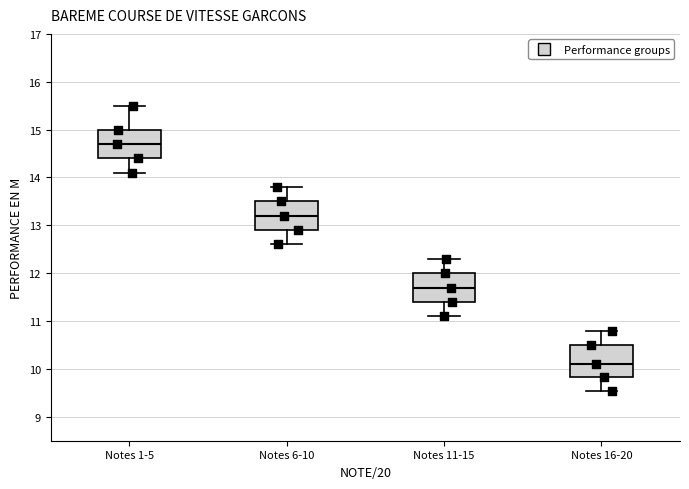

Where is the lower edge of the box for Notes 16-20 on the y-axis? The values are not printed on the chart, so give them approximately, as read against the axis.

9.8